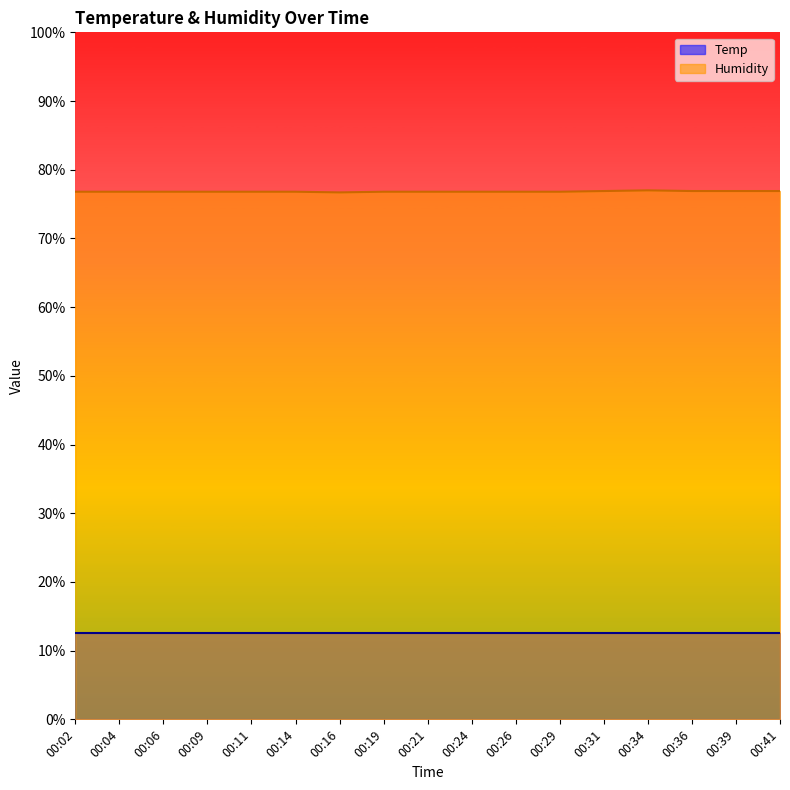

At which category does the chart reach its minimum across all series?

00:16